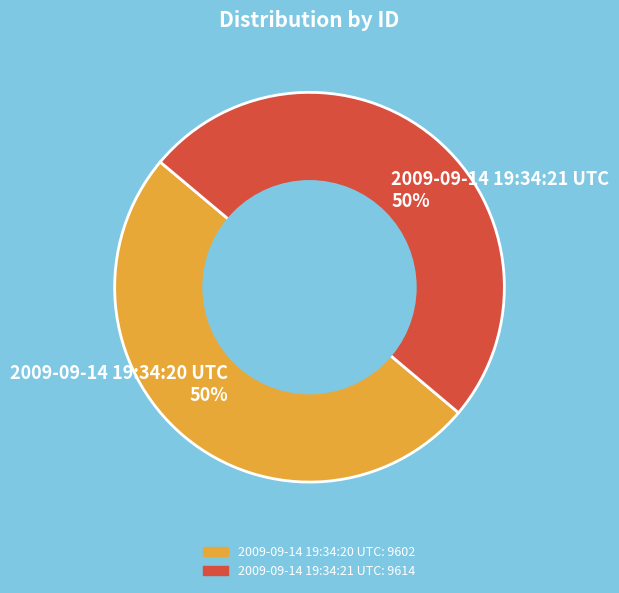

Is the sum of 2009-09-14 19:34:21 UTC and 2009-09-14 19:34:20 UTC greater than half?

Yes